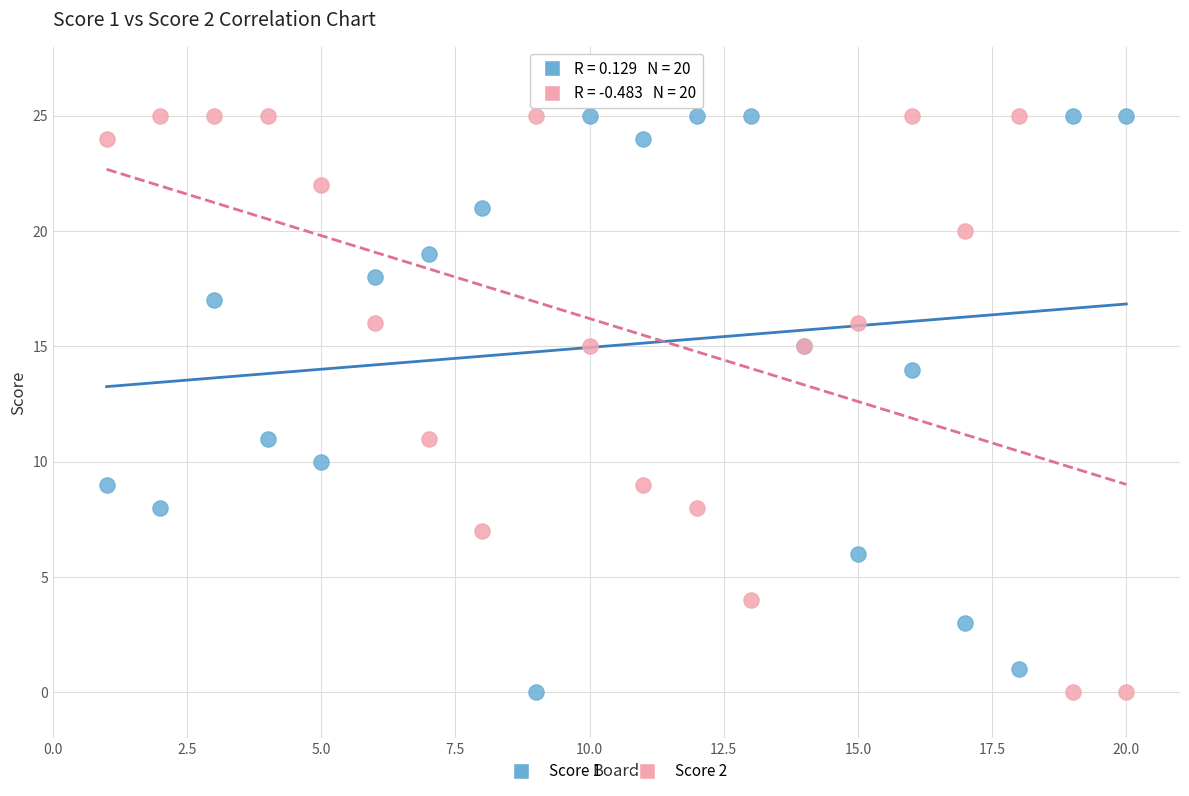

What is the X range (max minus min) for the scatter plot?

19